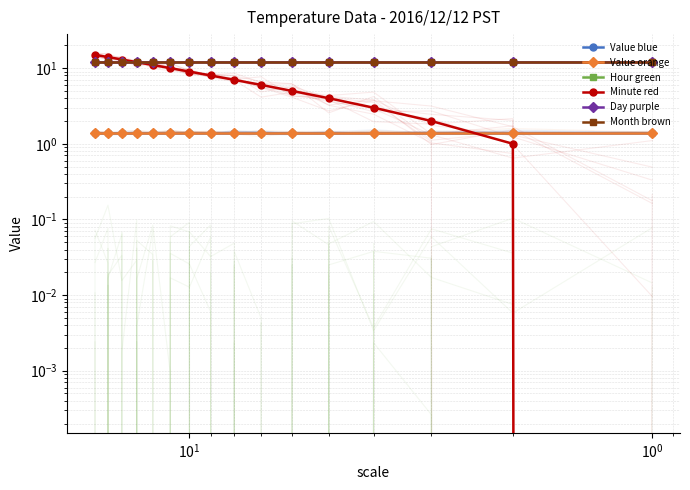

Rank the series by their maximum value, from highest to lowest.

Minute red, Day purple, Month brown, Value blue, Value orange, Hour green